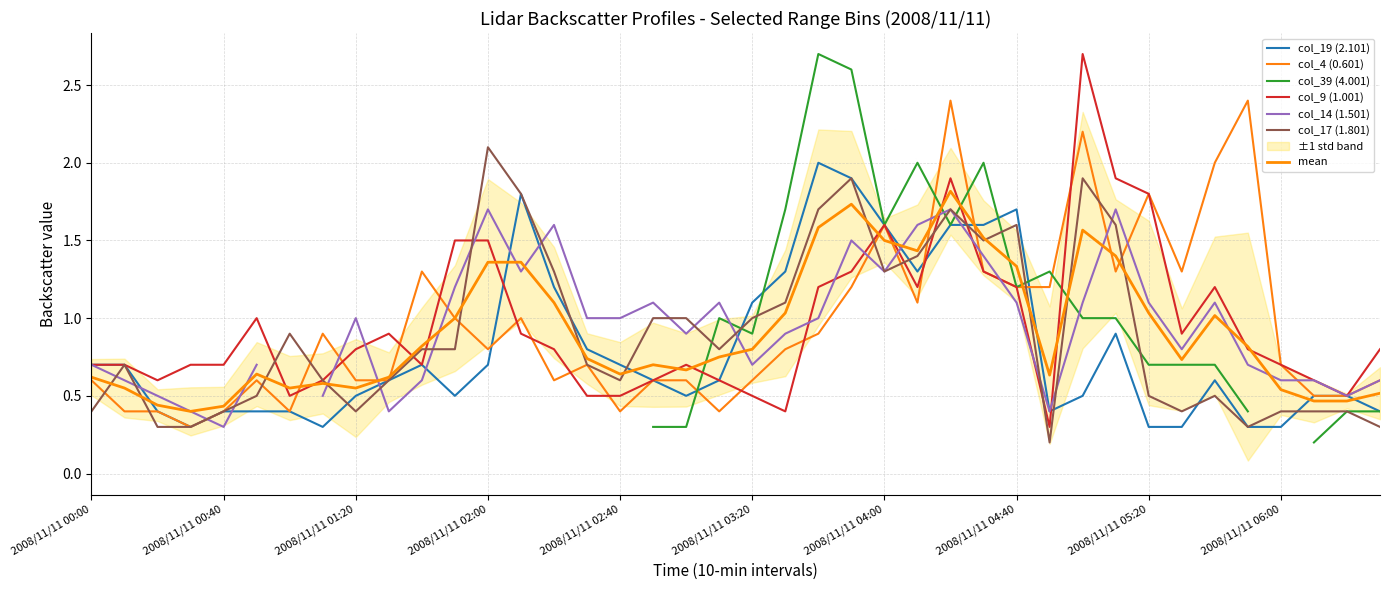

True or false: col_19 (2.101) and col_4 (0.601) cross at least once.

True